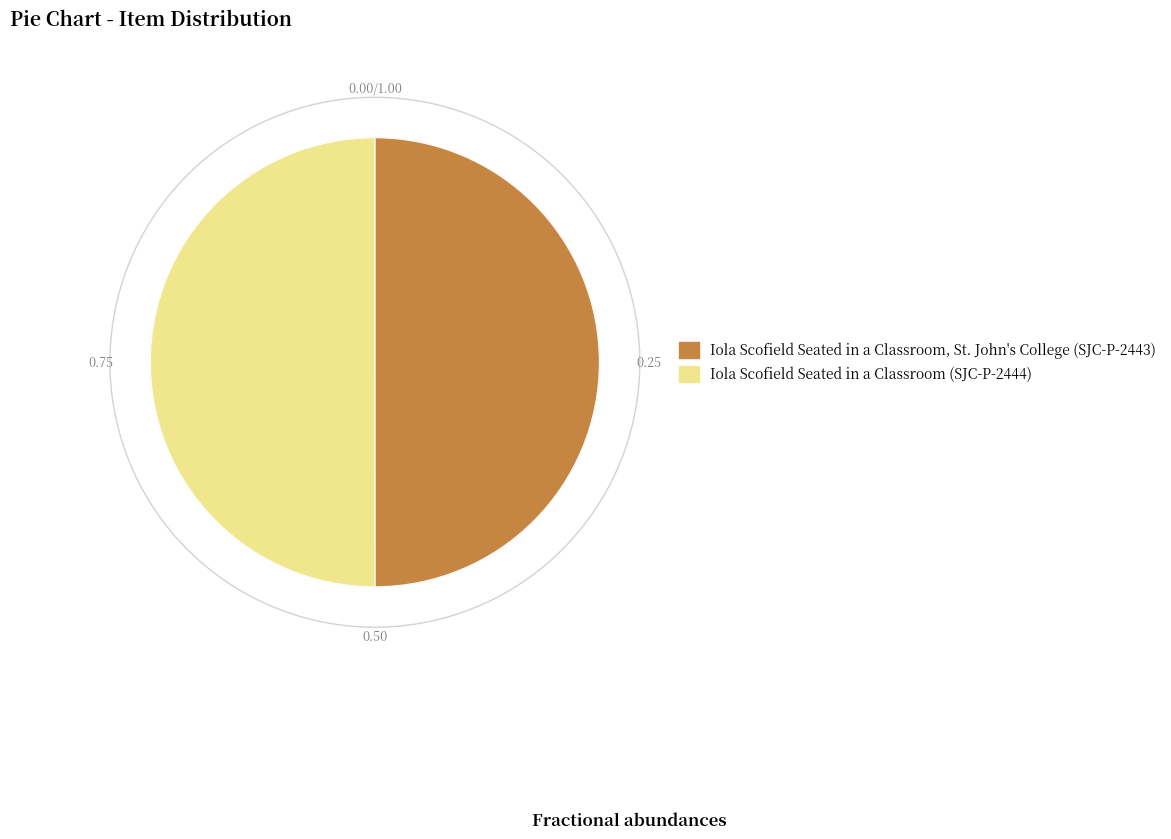

To the nearest percent, what portion does Iola Scofield Seated in a Classroom, St. John's College (SJC-P-2443) represent?

50%